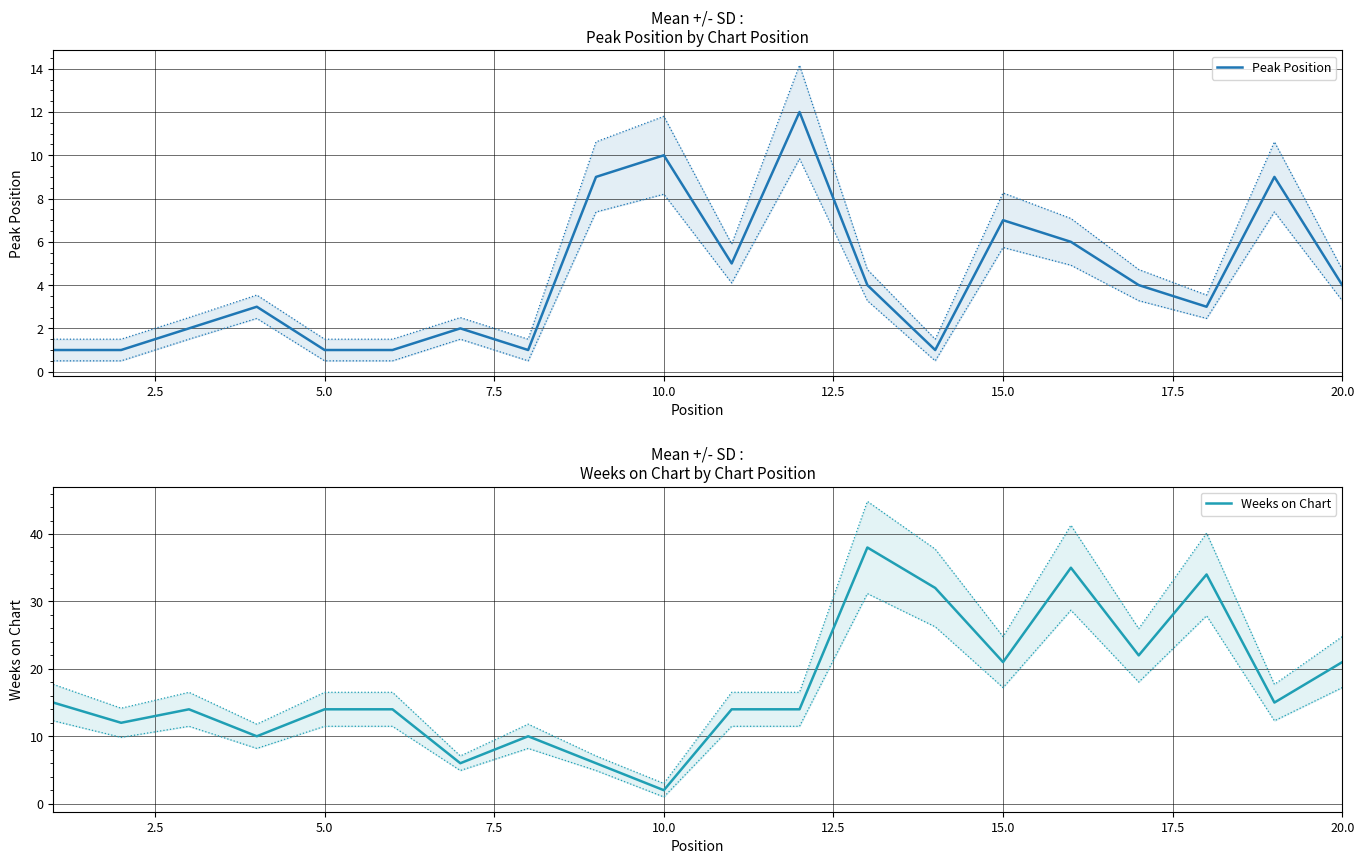

Which series ends up on top after the final intersection of Peak Position and Weeks on Chart?

Weeks on Chart